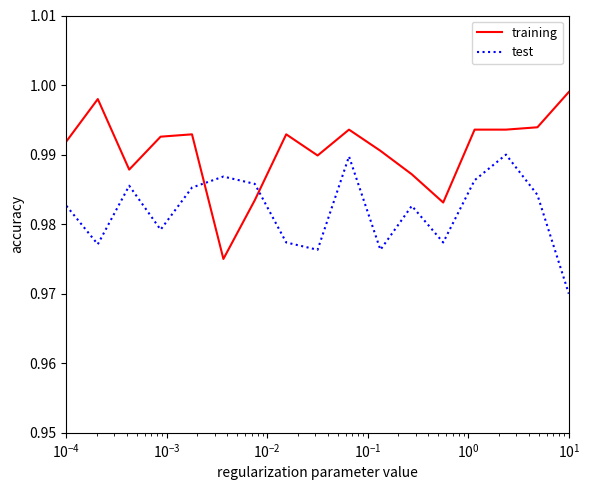

Which series has the widest spread of values?

training